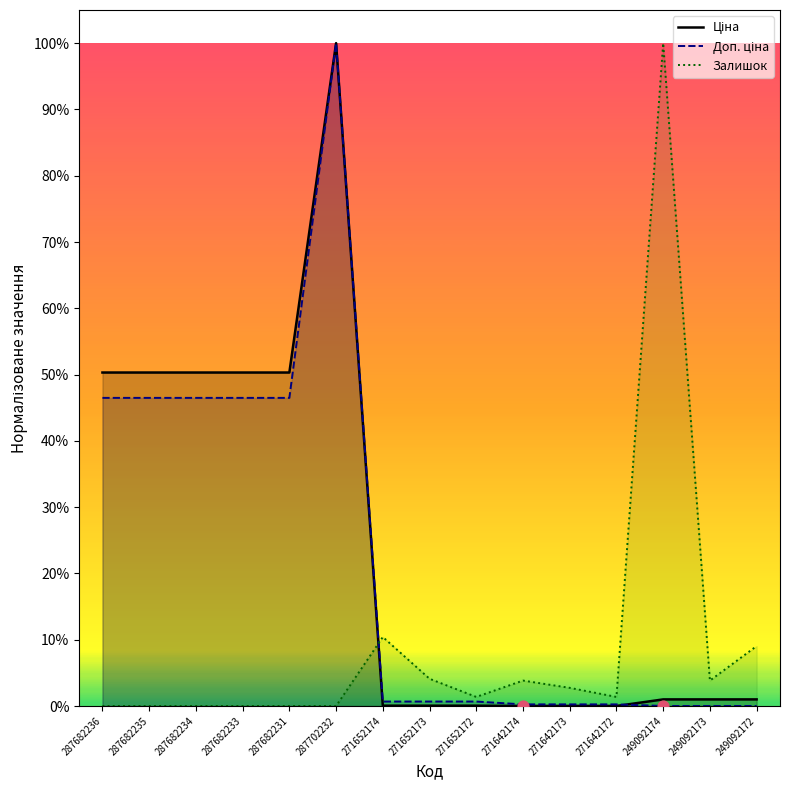

Which series has the largest Y range (max minus min)?

Ціна